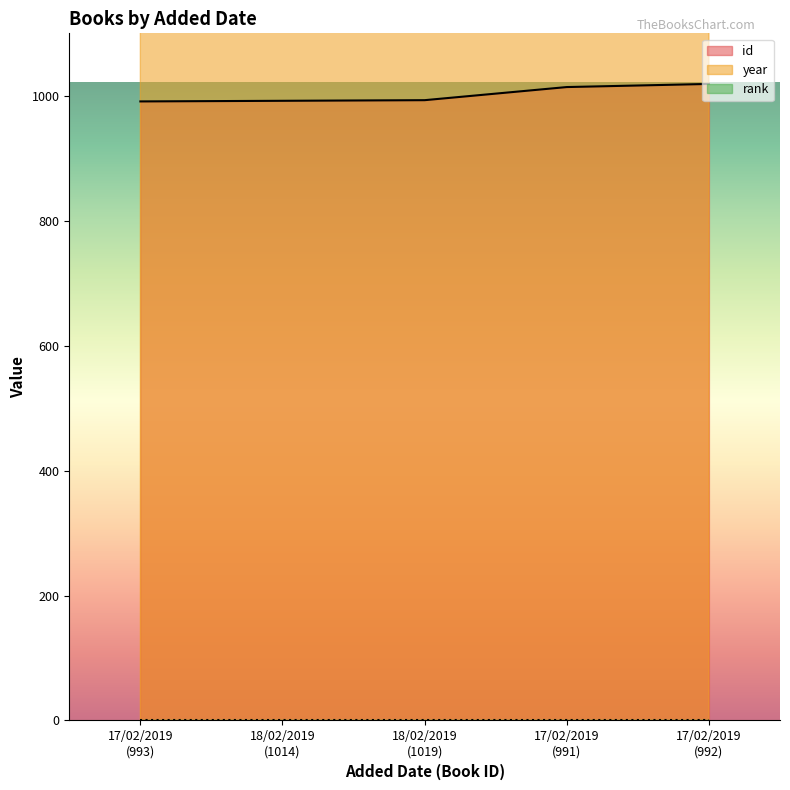

How many interior local valleys does the year series have?

1